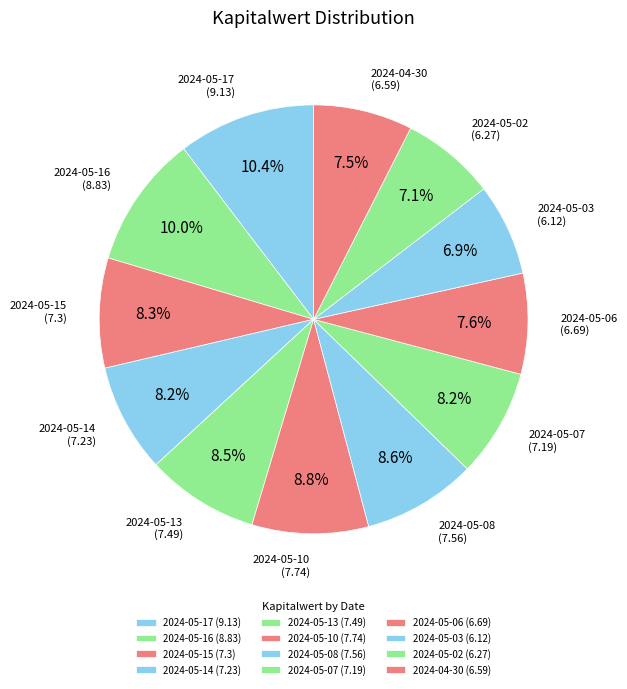

How many slices are in this pie chart?

12